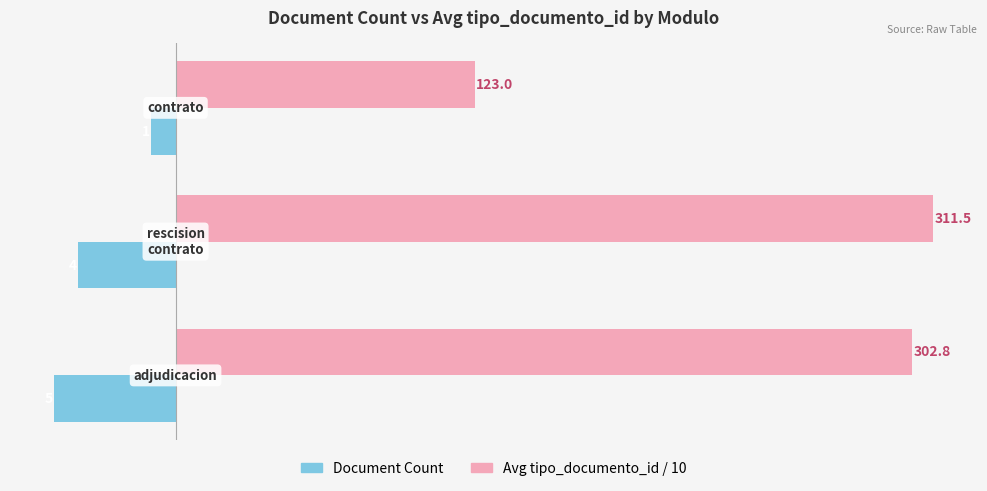

What are all the series names shown in the legend?

Document Count, Avg tipo_documento_id / 10